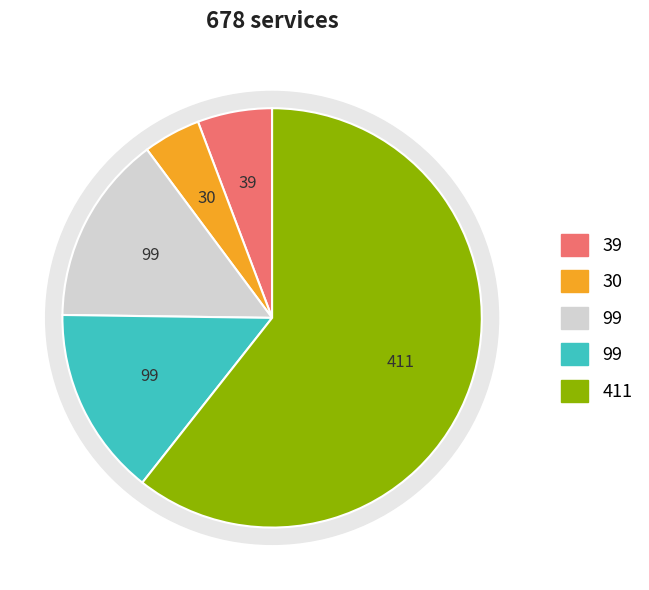

How many segments does this pie chart have?

5